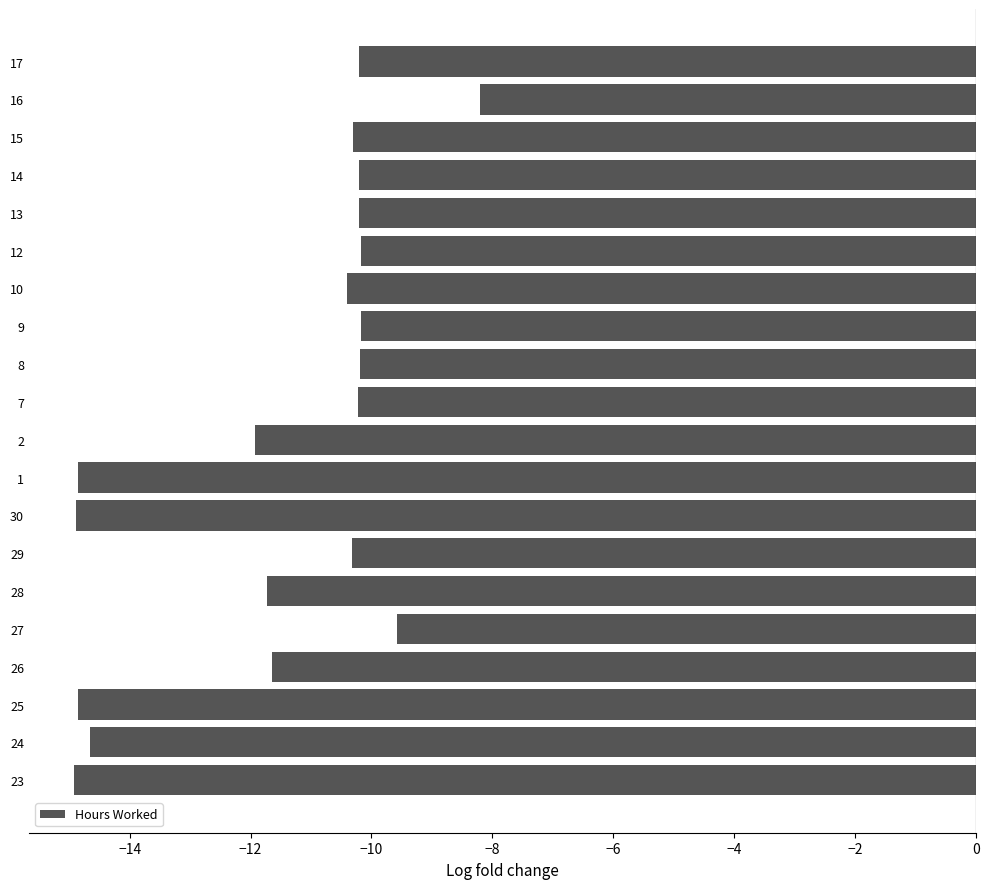

Between 23 and 8, which is larger?

8